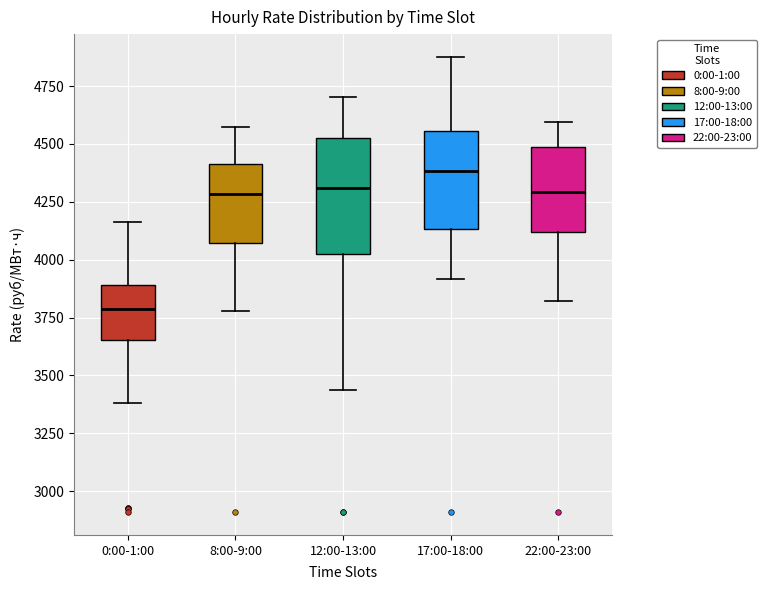

Reading left to right, read every box against the y-axis: the position of its median line, the range the box covers, and the ends of its whiskers. The values are not printed on the chart, so give them approximately, as read against the axis.

0:00-1:00: median 3800, box 3650 to 3900, whiskers 3400 to 4150
8:00-9:00: median 4300, box 4050 to 4400, whiskers 3800 to 4550
12:00-13:00: median 4300, box 4000 to 4550, whiskers 3450 to 4700
17:00-18:00: median 4400, box 4150 to 4550, whiskers 3900 to 4900
22:00-23:00: median 4300, box 4100 to 4500, whiskers 3800 to 4600